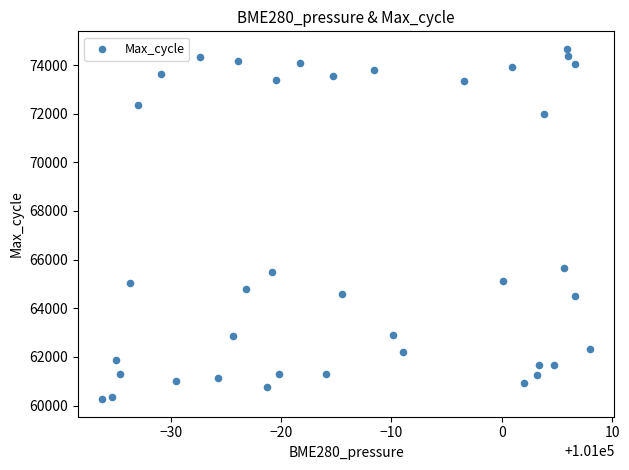

What Y value in the scatter plot is closest to 67462?

65642